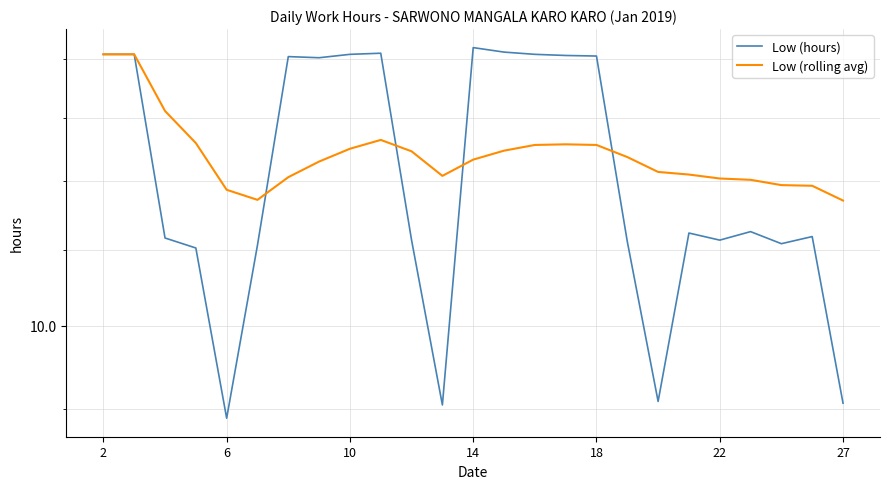

At how many categories does at least one series exceed 11?

25